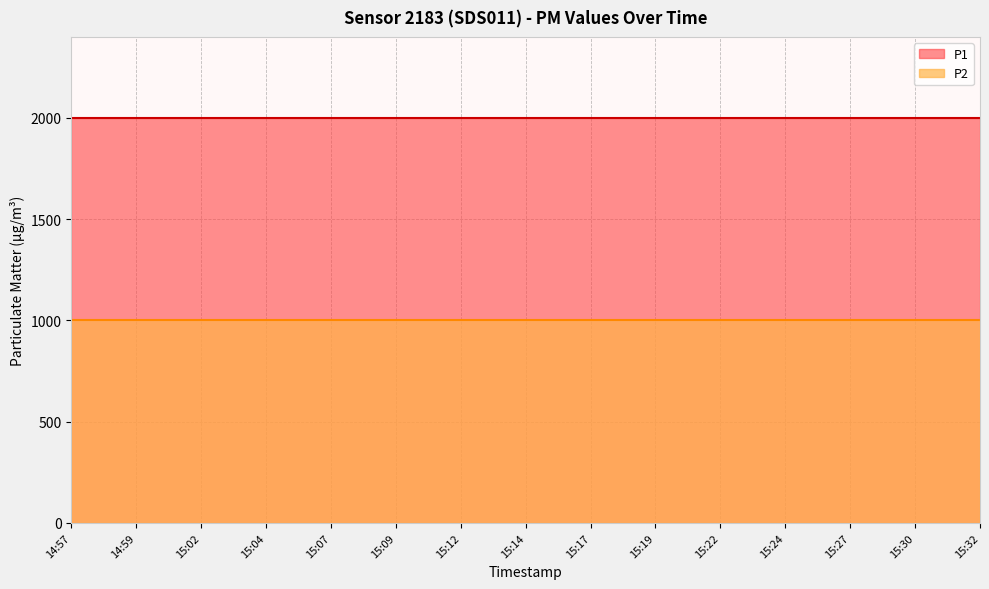

What is the minimum value for P1?

1999.9